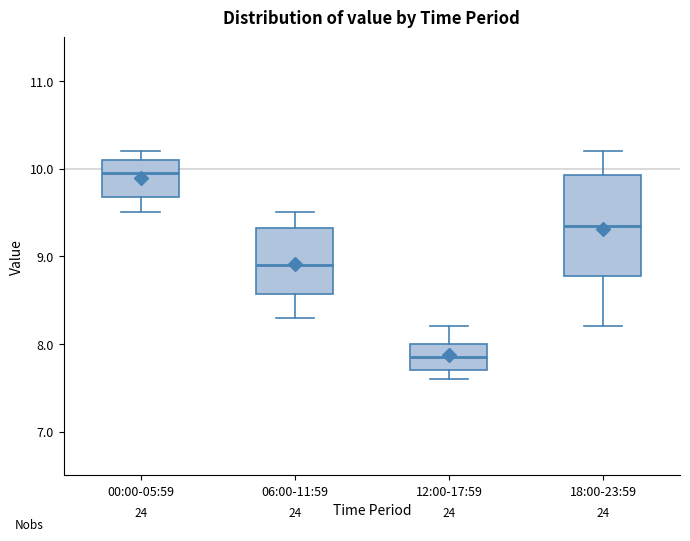

Which box has the highest median line?

00:00-05:59